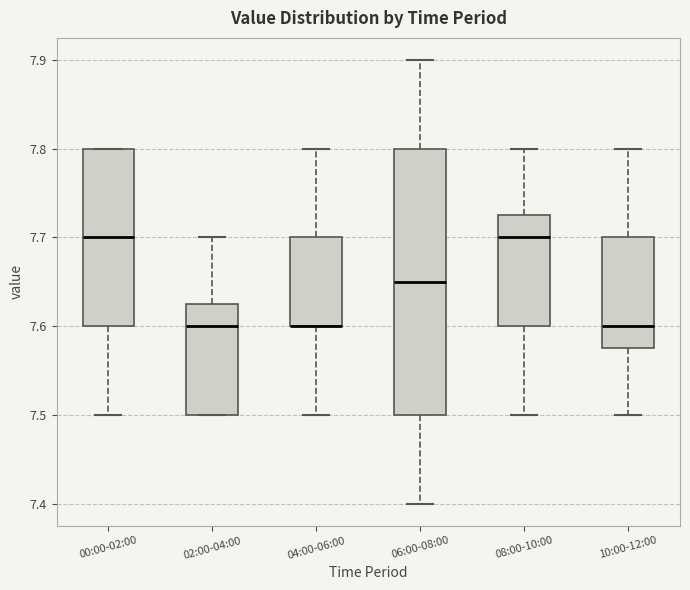

Where is the upper edge of the box for 06:00-08:00 on the y-axis? The values are not printed on the chart, so give them approximately, as read against the axis.

7.80